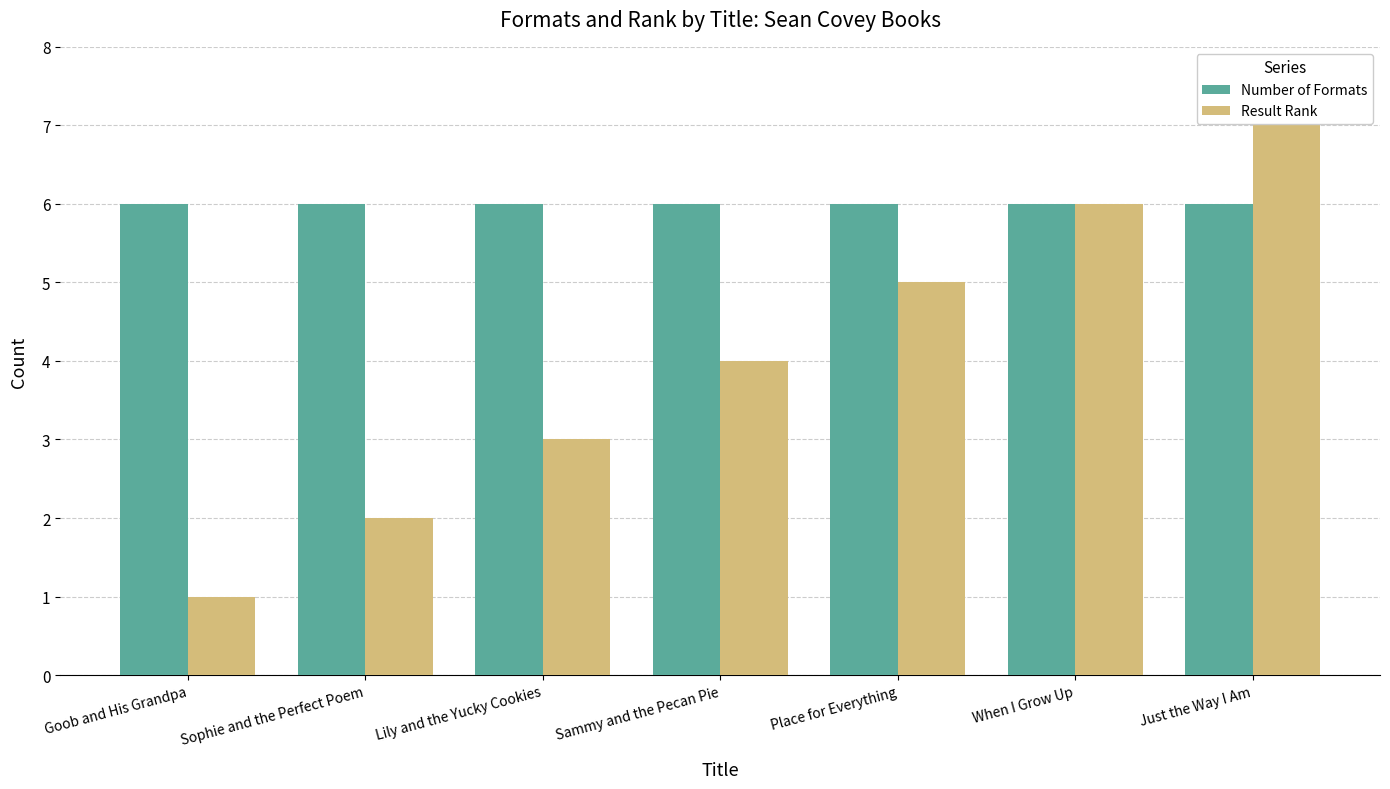

List the series in order of their overall mean, highest first.

Number of Formats, Result Rank